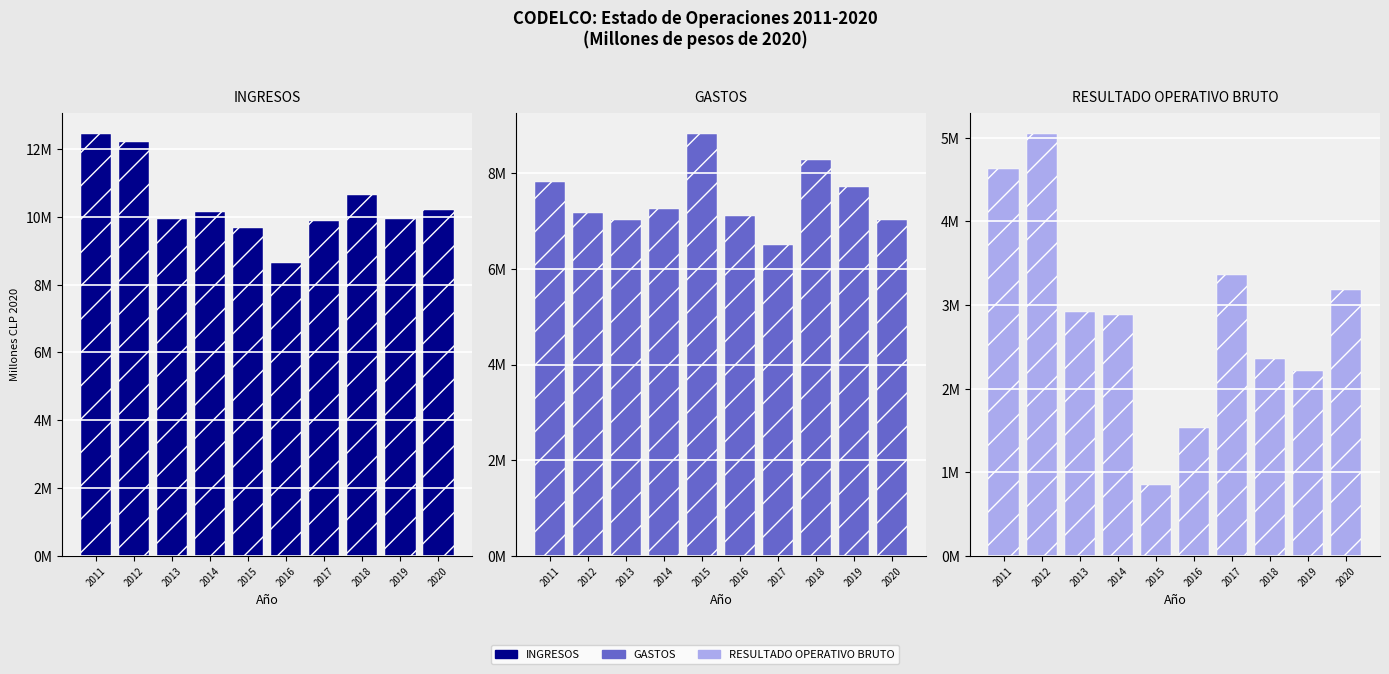

What is the difference between the highest and lowest values at 2011?

7809664.3